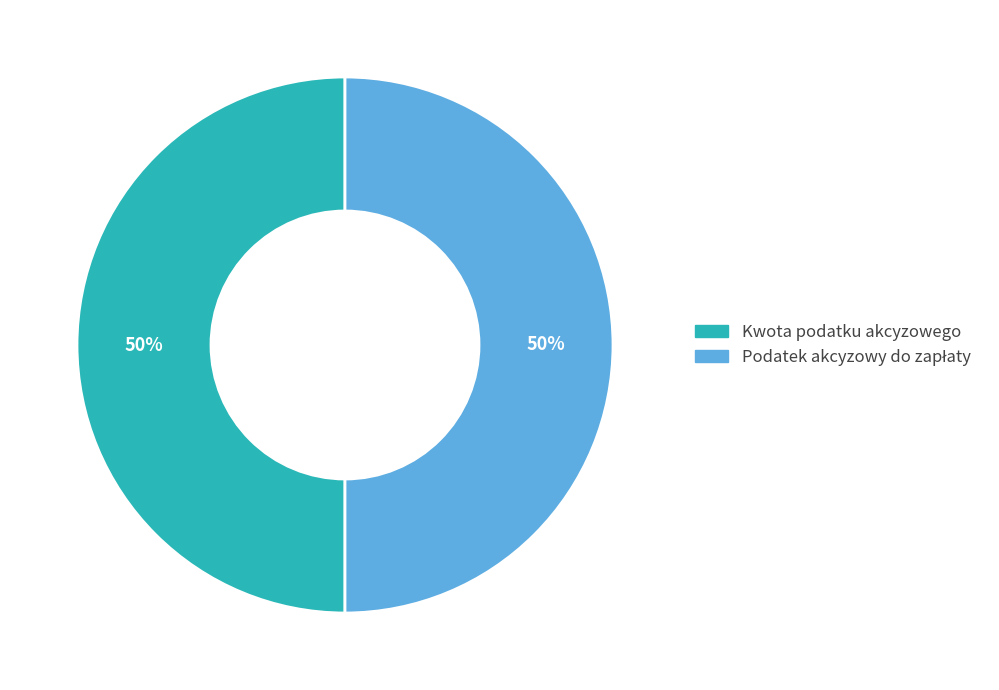

To the nearest percent, what is the average slice percentage?

50%